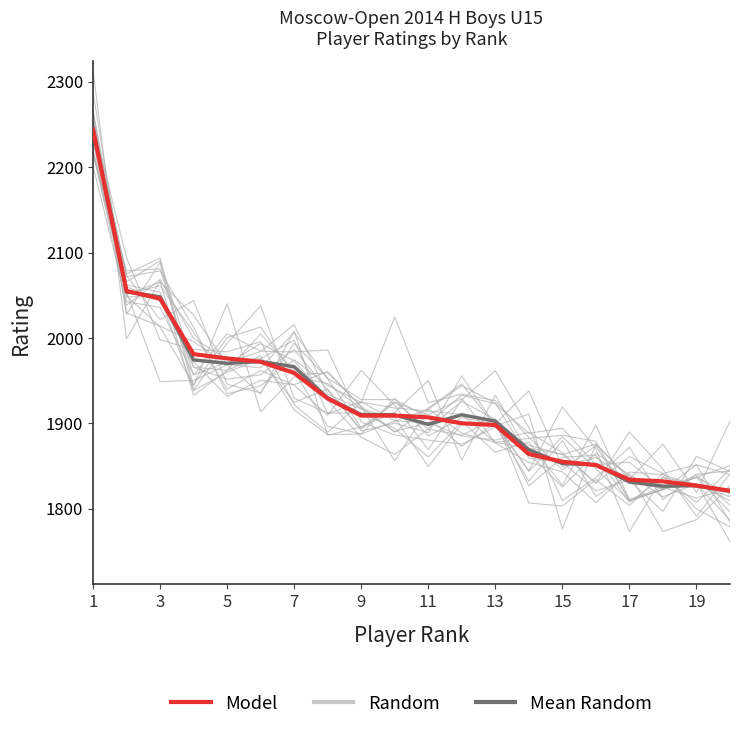

At how many categories does at least one series exceed 2201?

1